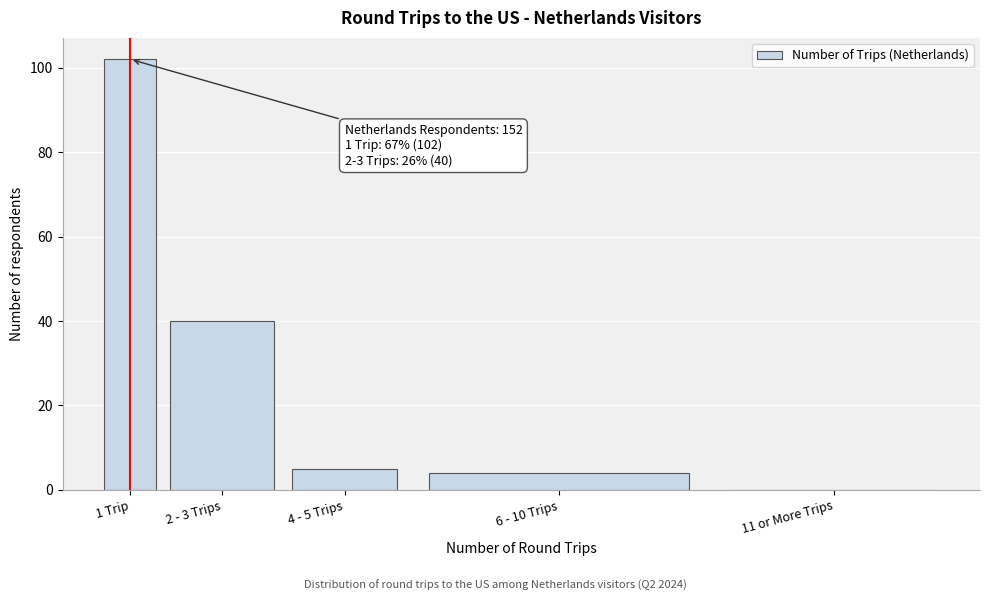

Reading left to right, what are all the values shown in this chart?

1 Trip=102	2 - 3 Trips=40	4 - 5 Trips=5	6 - 10 Trips=4	11 or More Trips=0